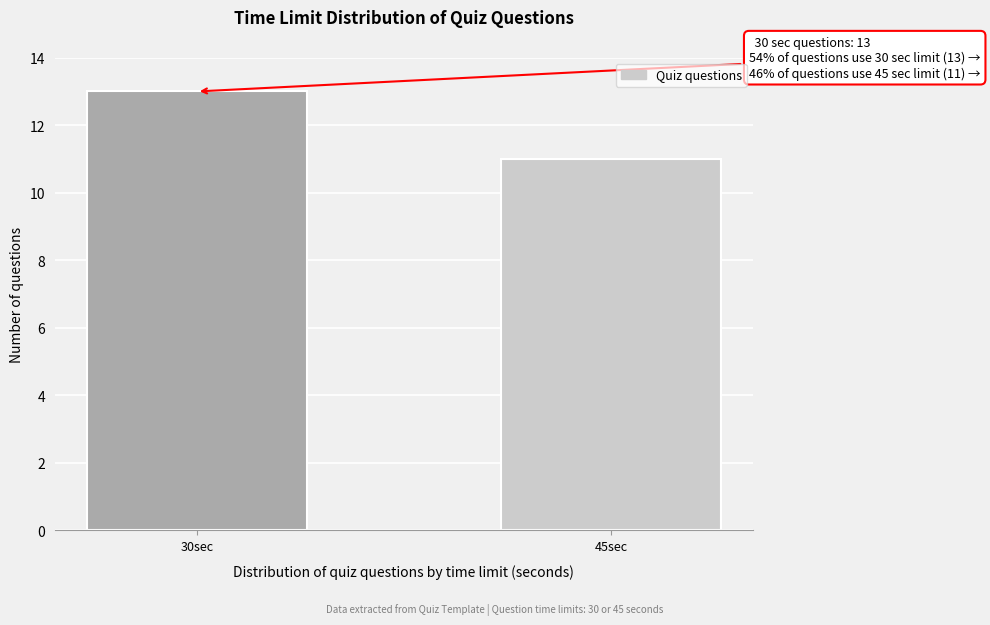

Reading right to left, transcribe all the data shown in this chart.

11	13